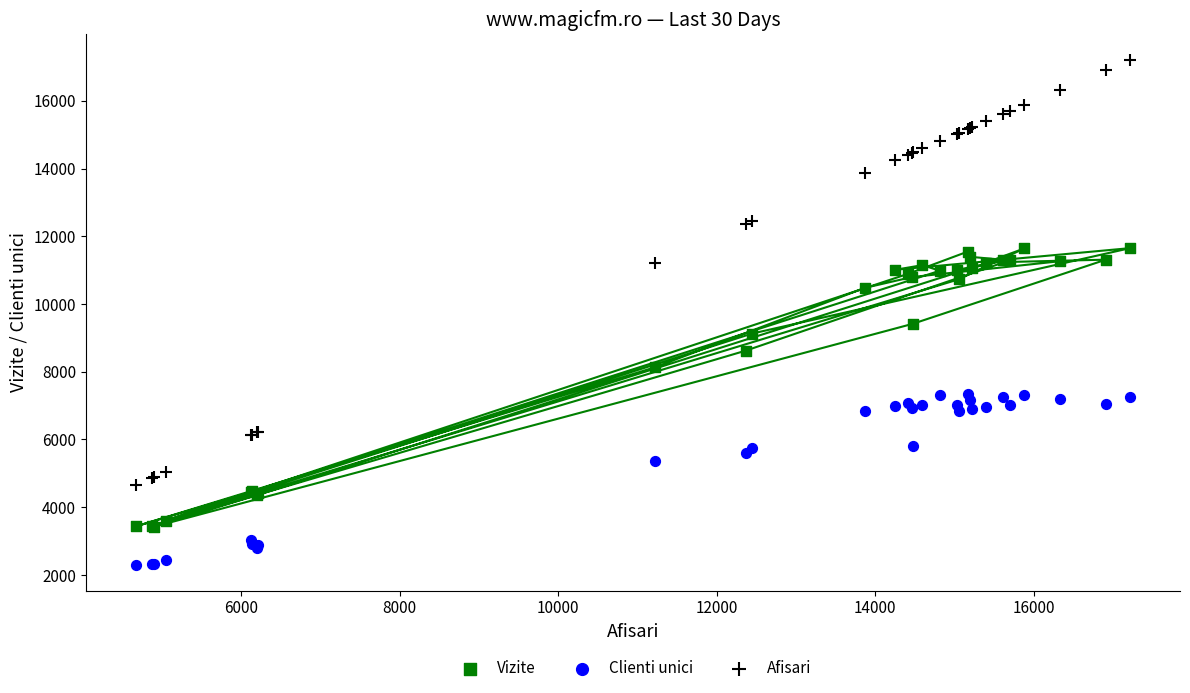

What are all the series names shown in the legend?

Vizite, Clienti unici, Afisari